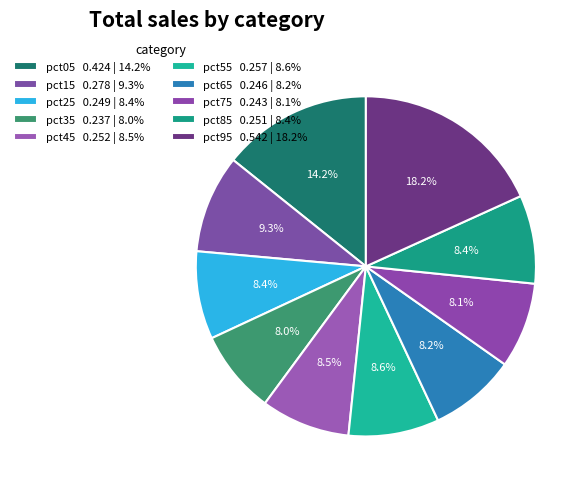

The pct05 slice represents 14% of the pie. True or false?

True